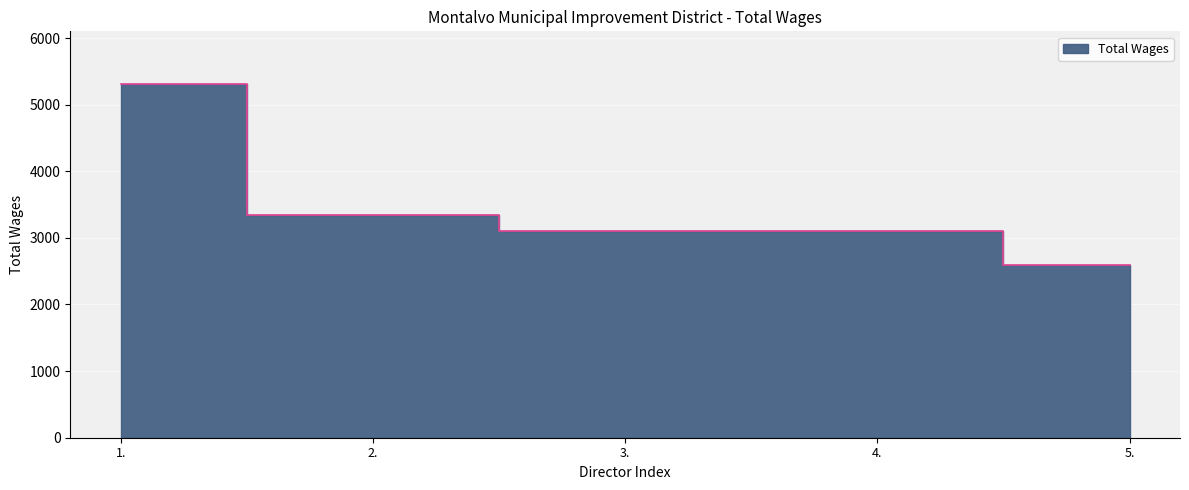

Where does the data first go above 3100?

1.